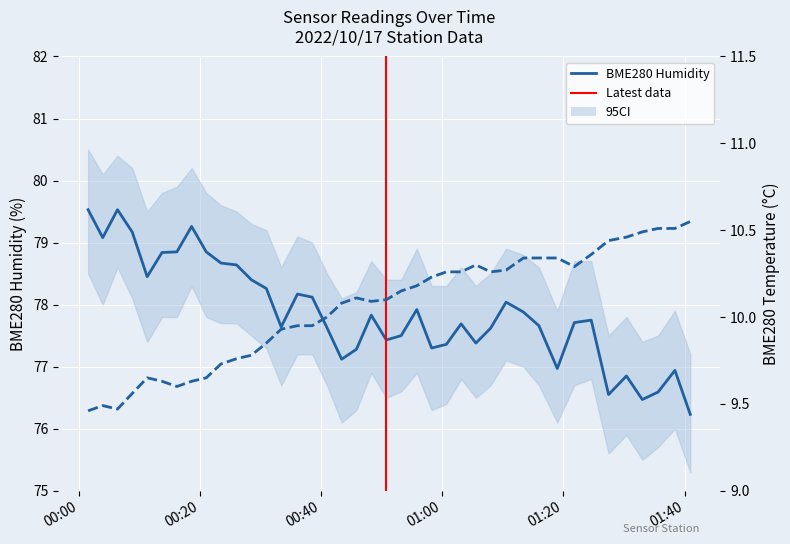

True or false: BME280_temperature and BME280_humidity intersect in this chart.

False